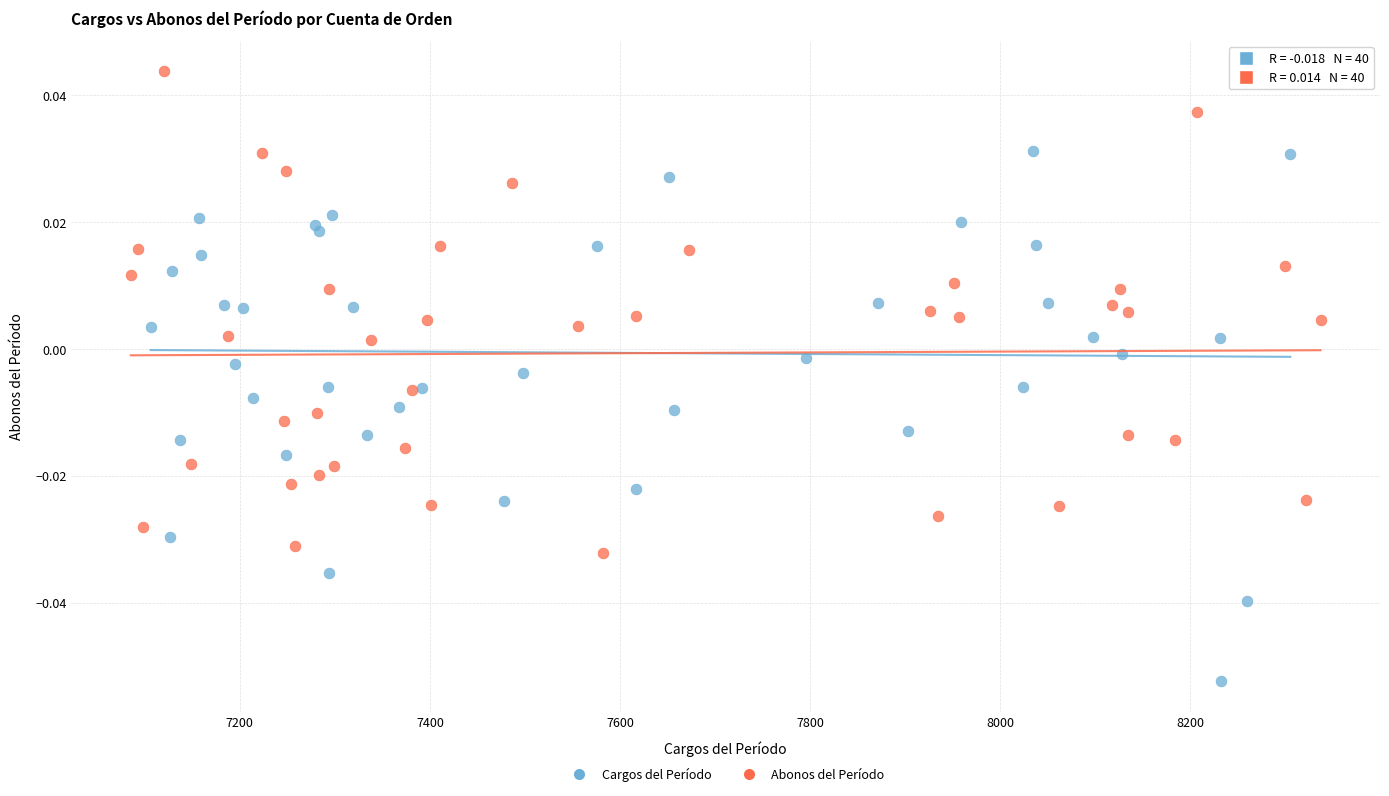

Which series reaches the minimum Y coordinate?

Cargos del Período